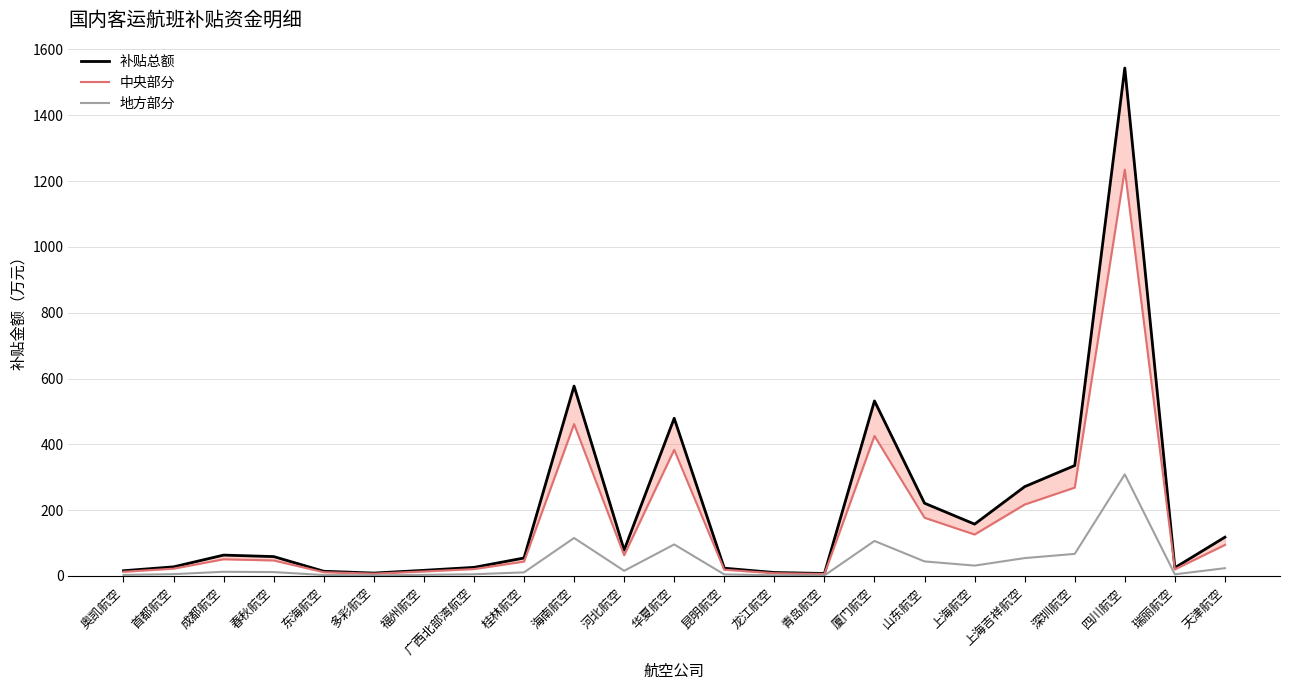

How many lines are shown in the chart?

3